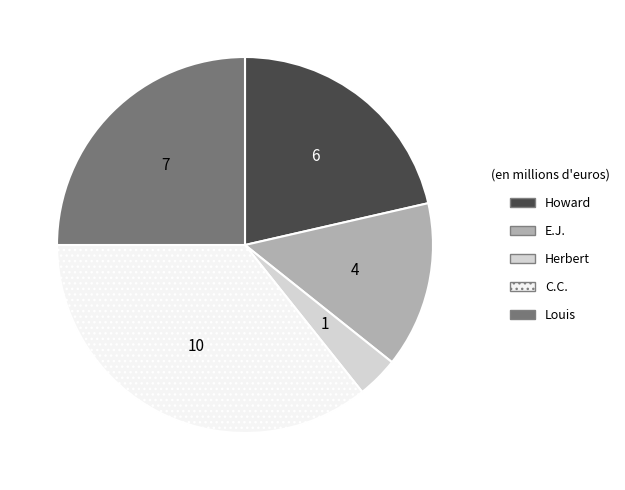

How many segments does this pie chart have?

5